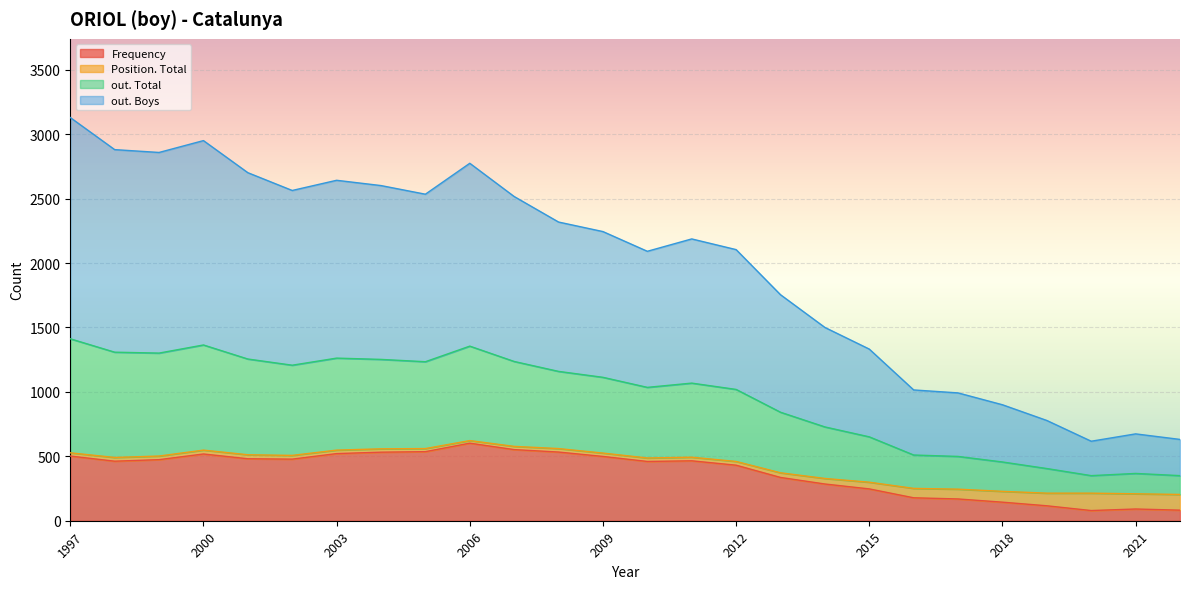

True or false: Position. Total and out. Boys cross at least once.

False